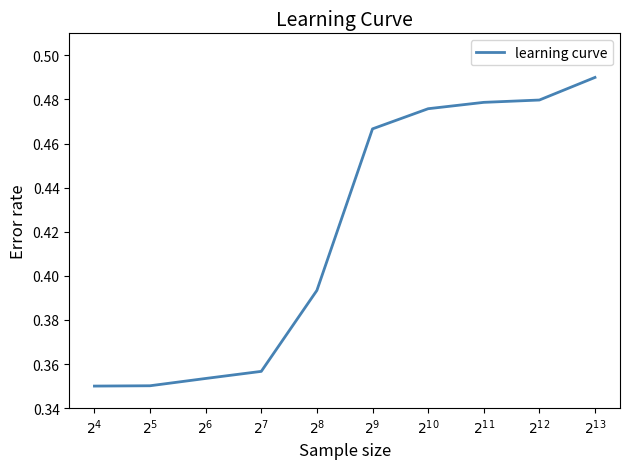

What is the sum of the values at $2^{6}$ and $2^{10}$?

0.8